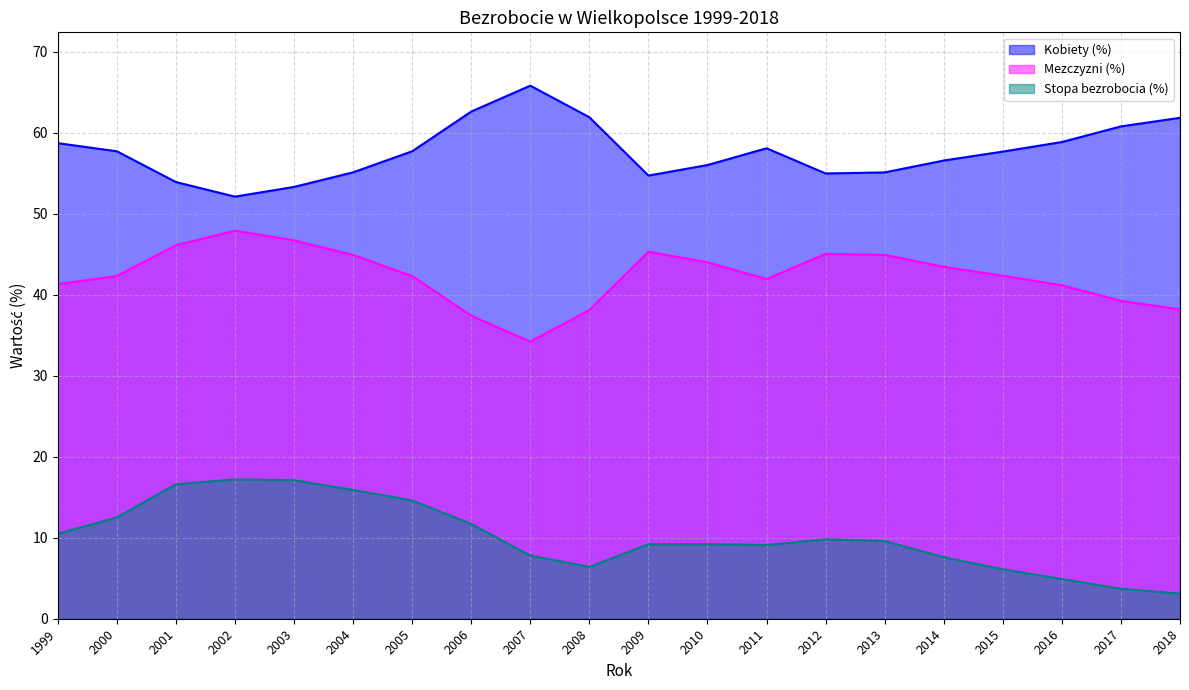

Which has a higher value, 2015 or 2018?

2018